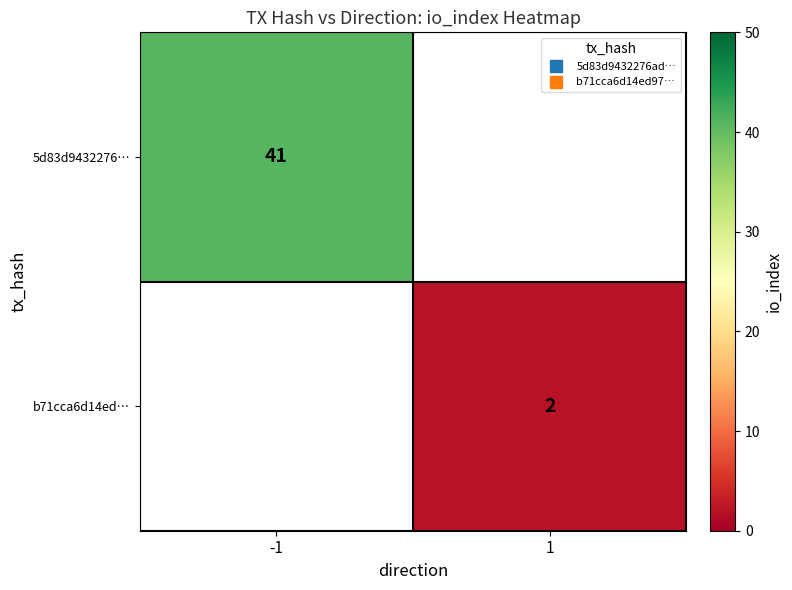

Rank the series by their maximum value, from highest to lowest.

5d83d9432276…, b71cca6d14ed…